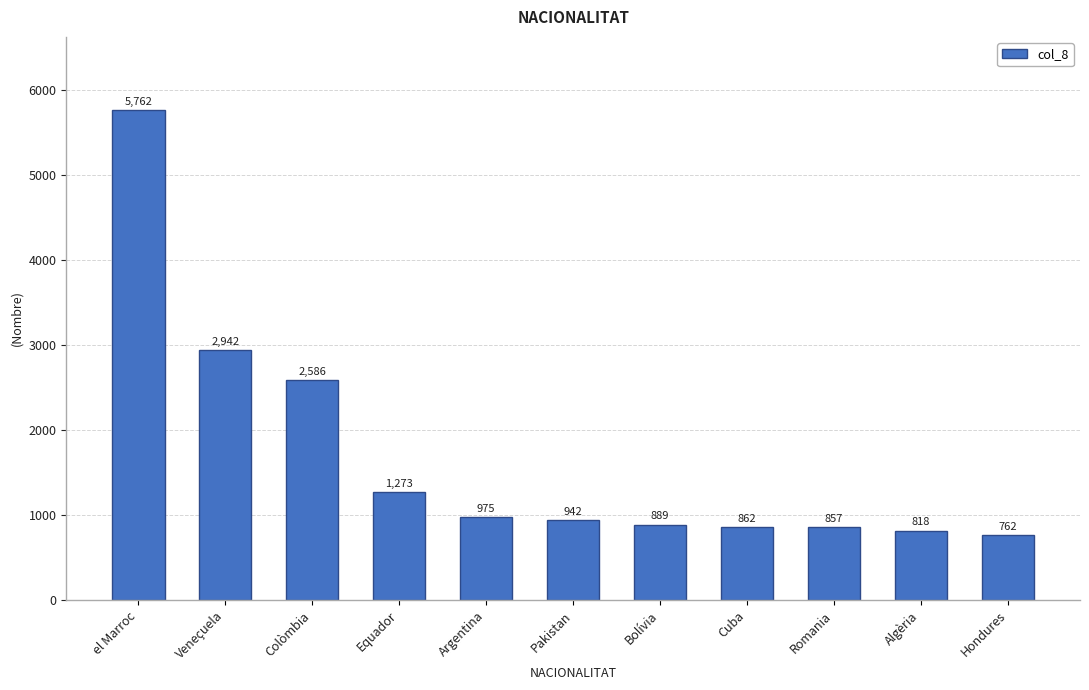

What is the value of the 8th bar from the left?

862